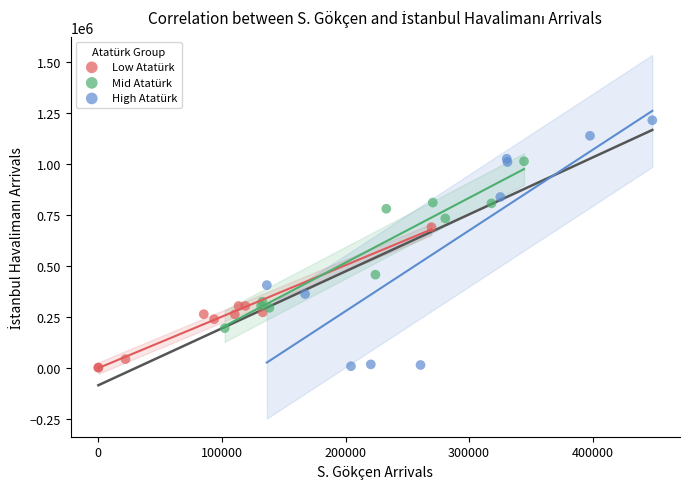

Which series has the largest Y range (max minus min)?

High Atatürk